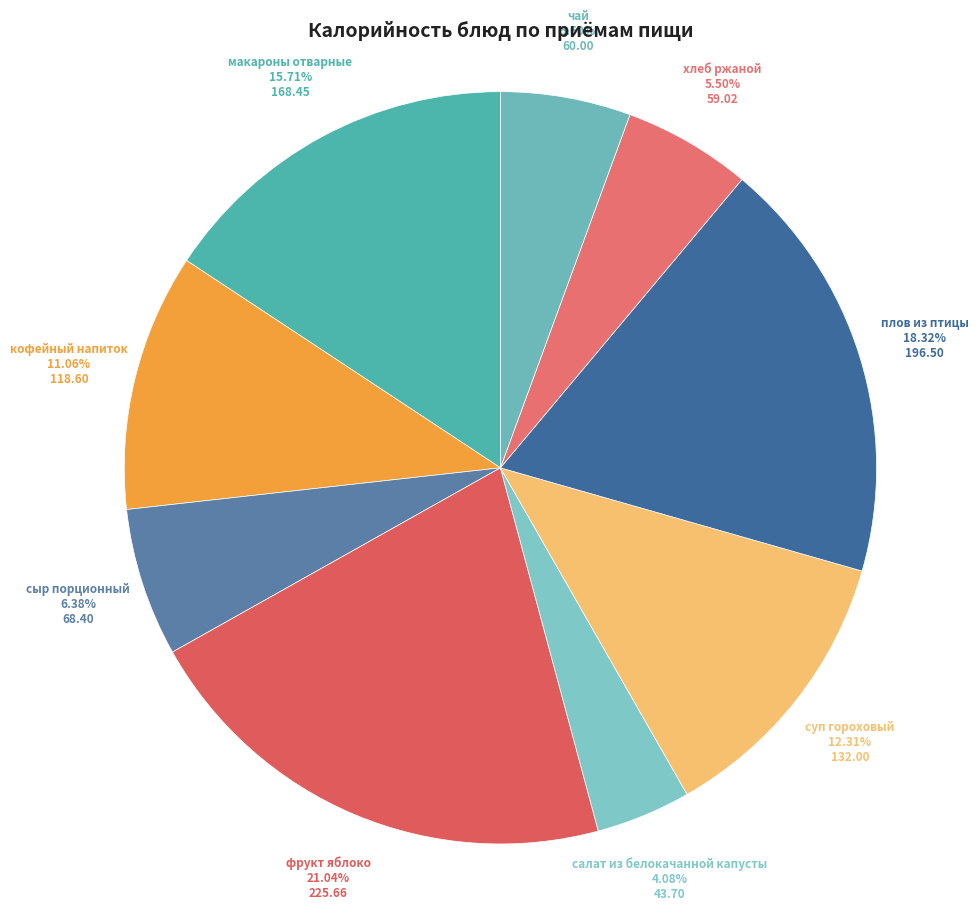

To the nearest percent, what portion does салат из белокачанной капусты represent?

4%